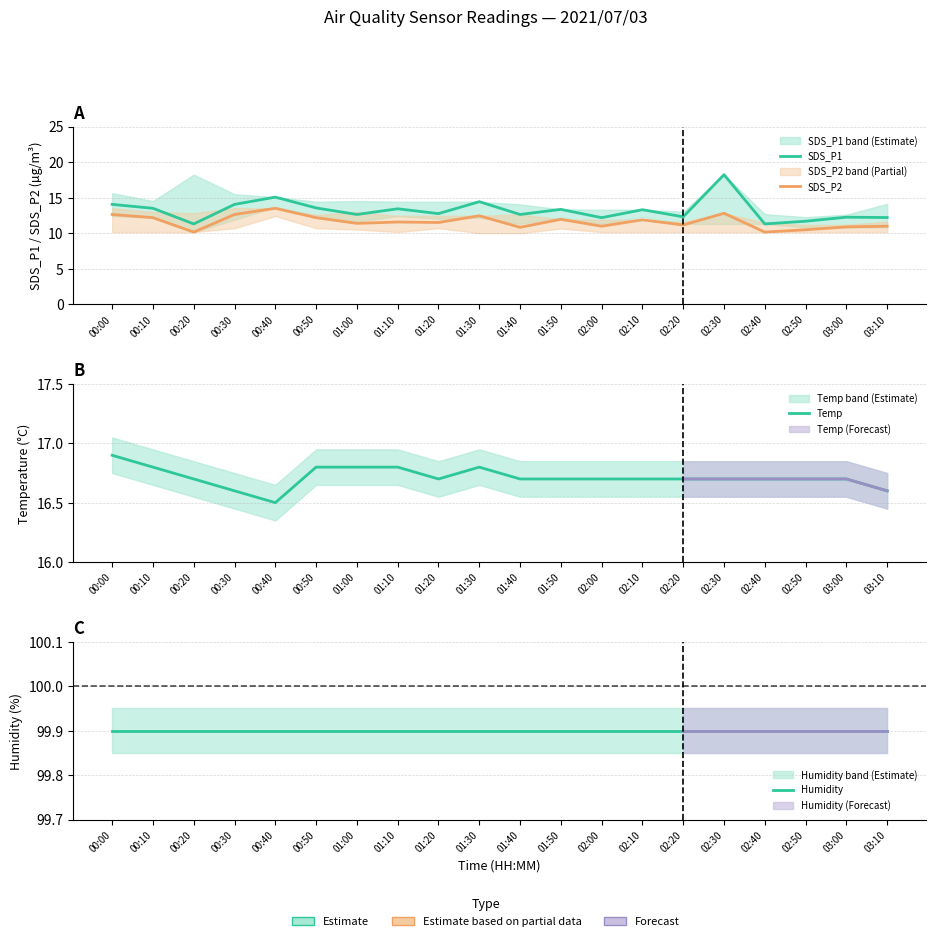

At how many categories does at least one series exceed 80?

20